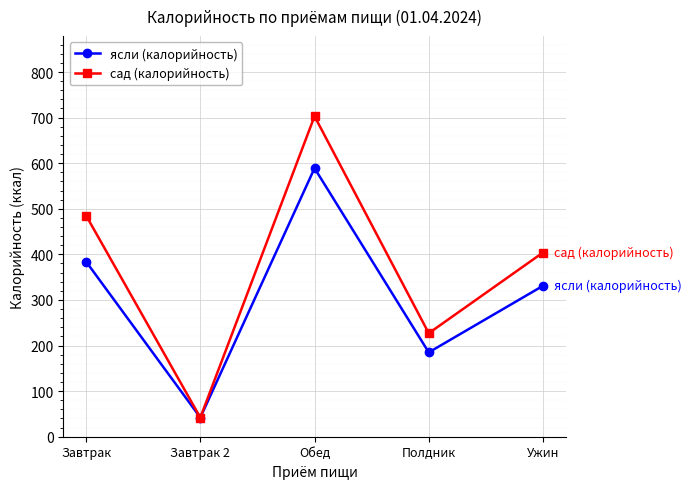

What is the smallest value displayed?

42